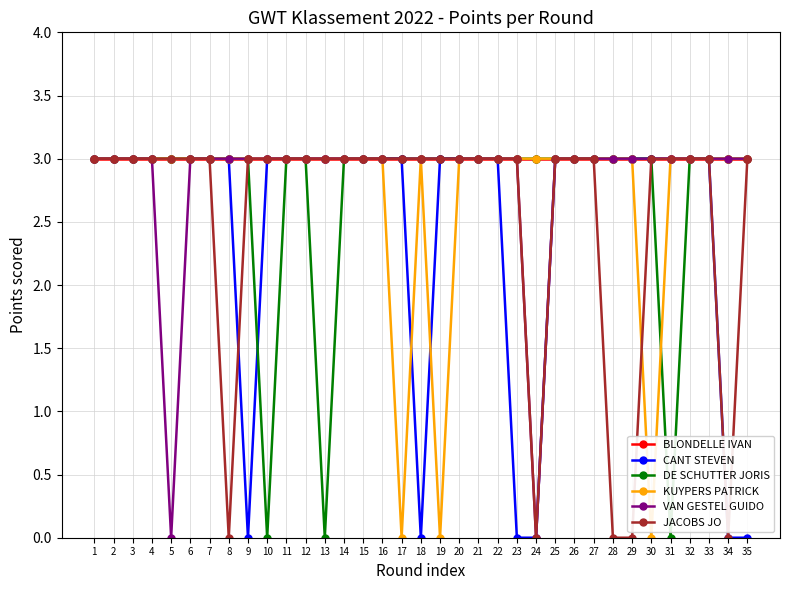

The DE SCHUTTER JORIS series shows 0 at 31. True or false?

True